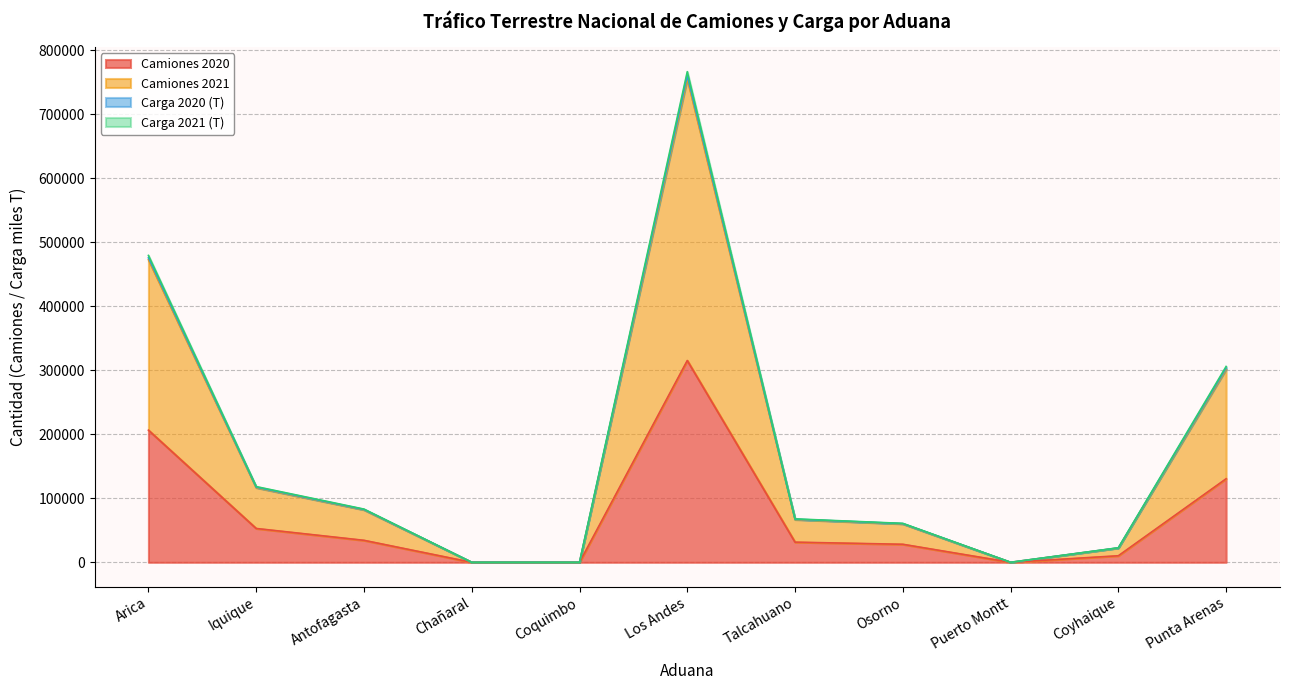

Where is Camiones 2021 nearest to the value 383167?

Punta Arenas